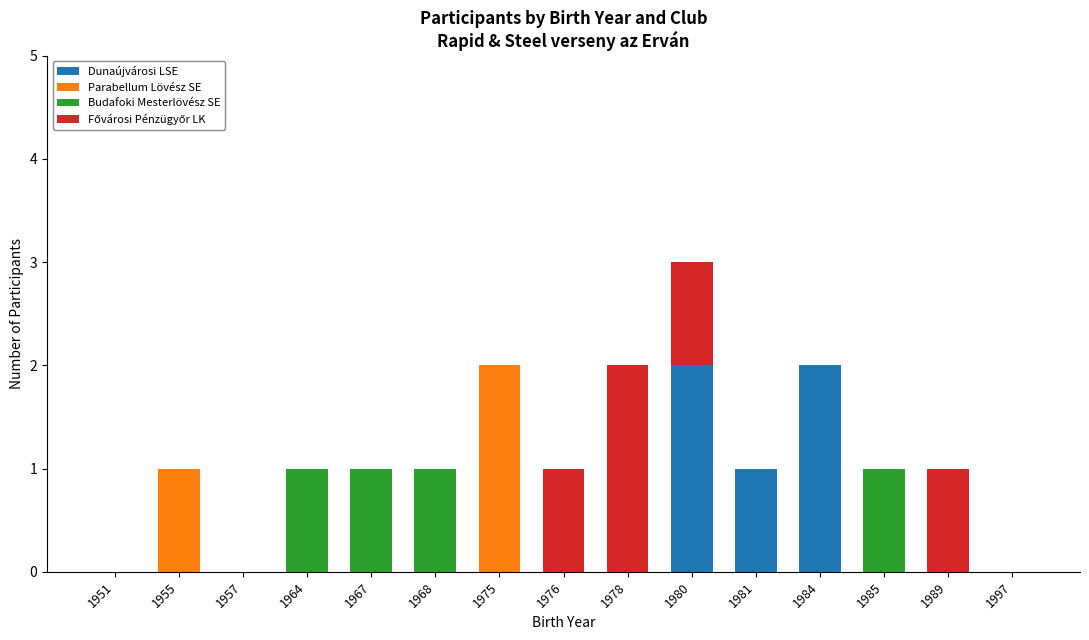

At which category is the sum across all series the highest?

1980